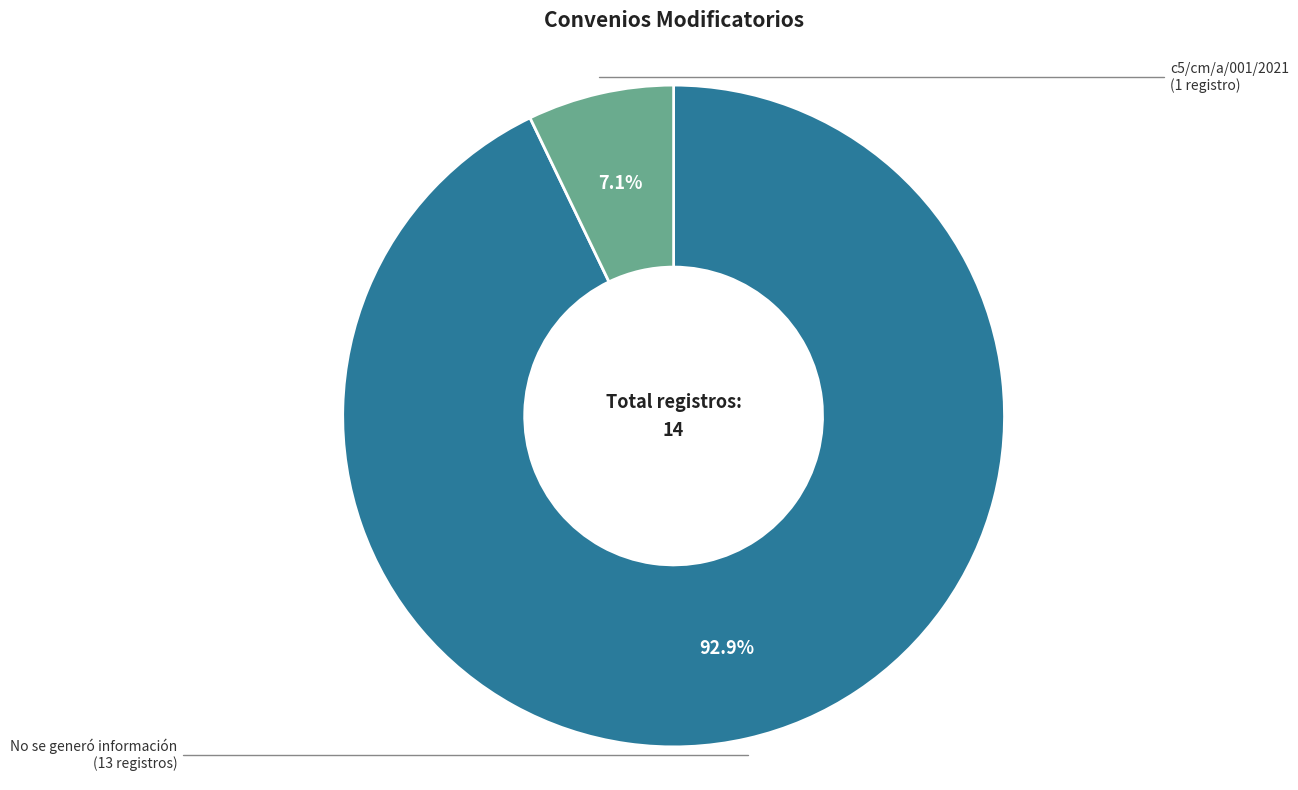

Is there any slice that represents more than half of the pie?

Yes